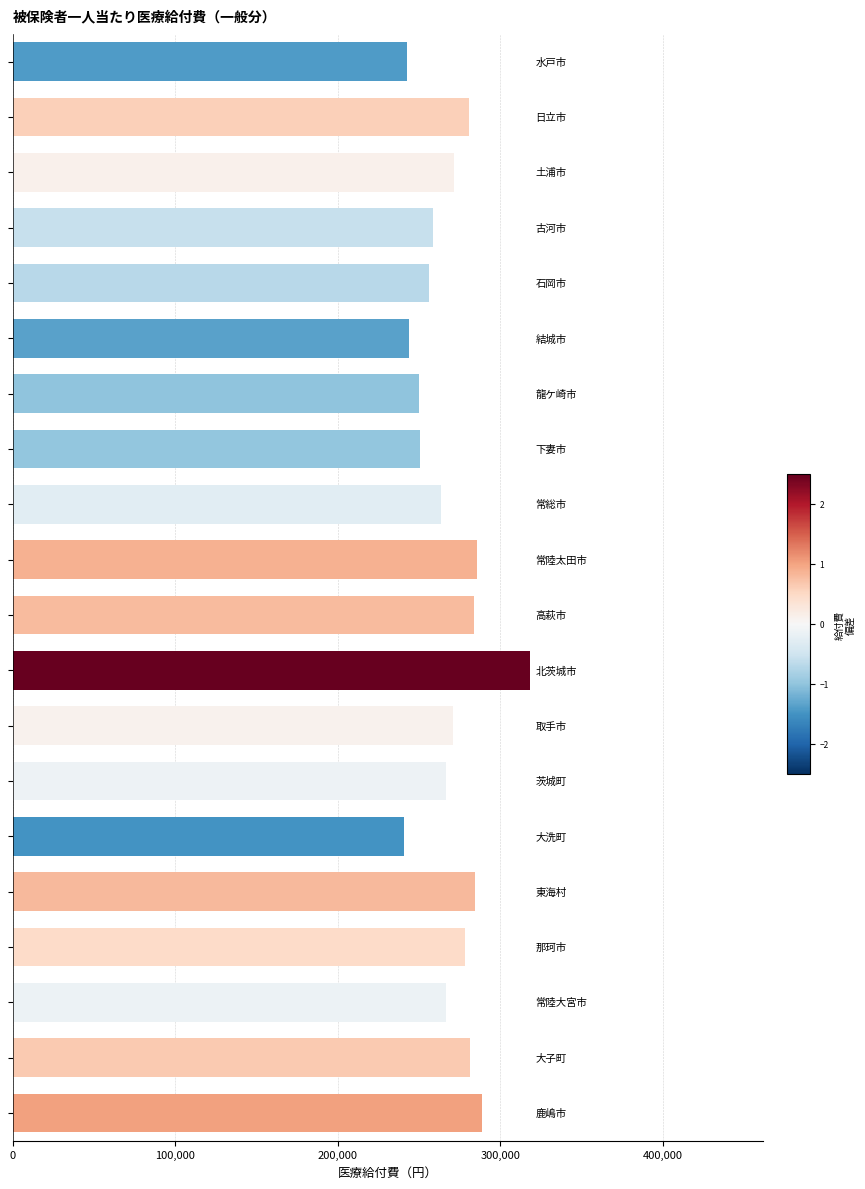

What is the minimum value shown in the chart?

240950